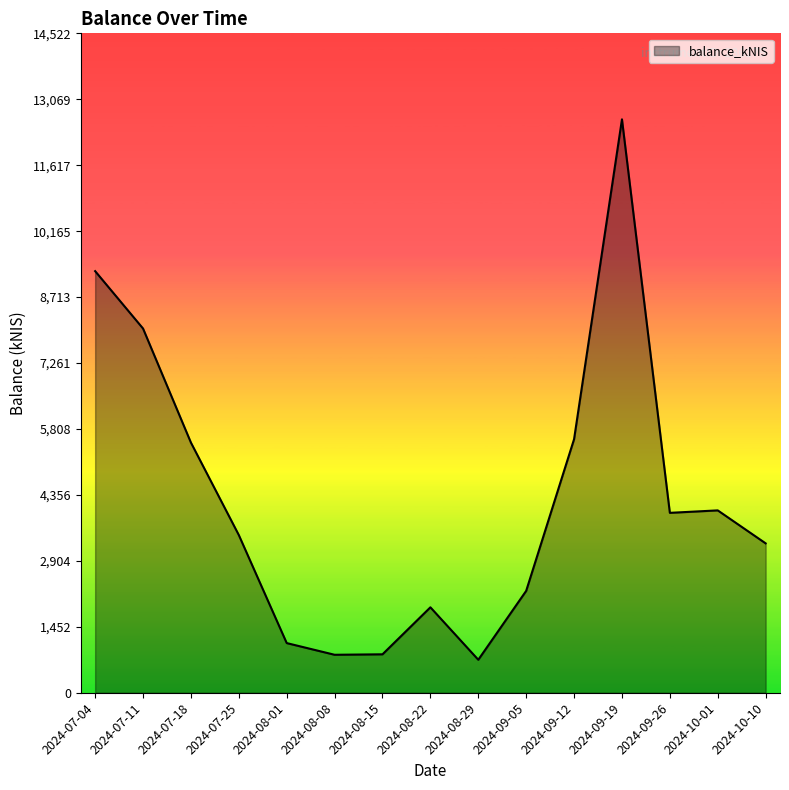

How many series are shown in this chart?

1